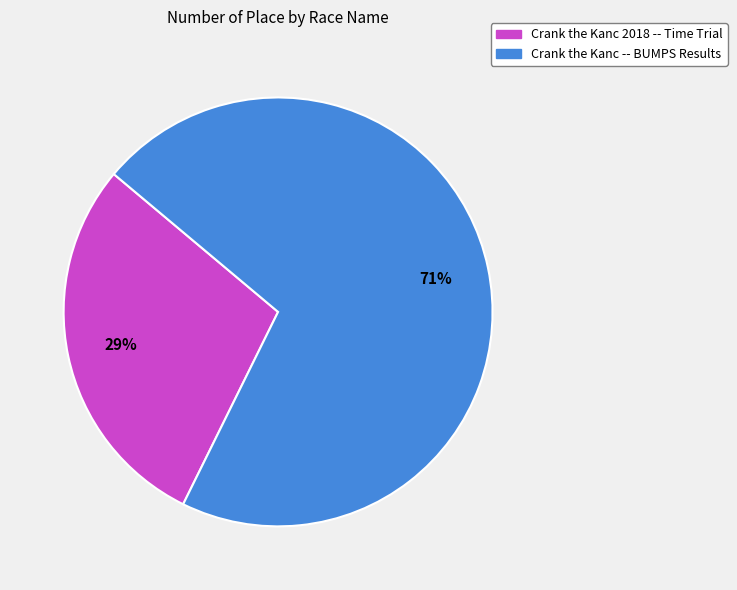

Count the number of slices in the pie.

2